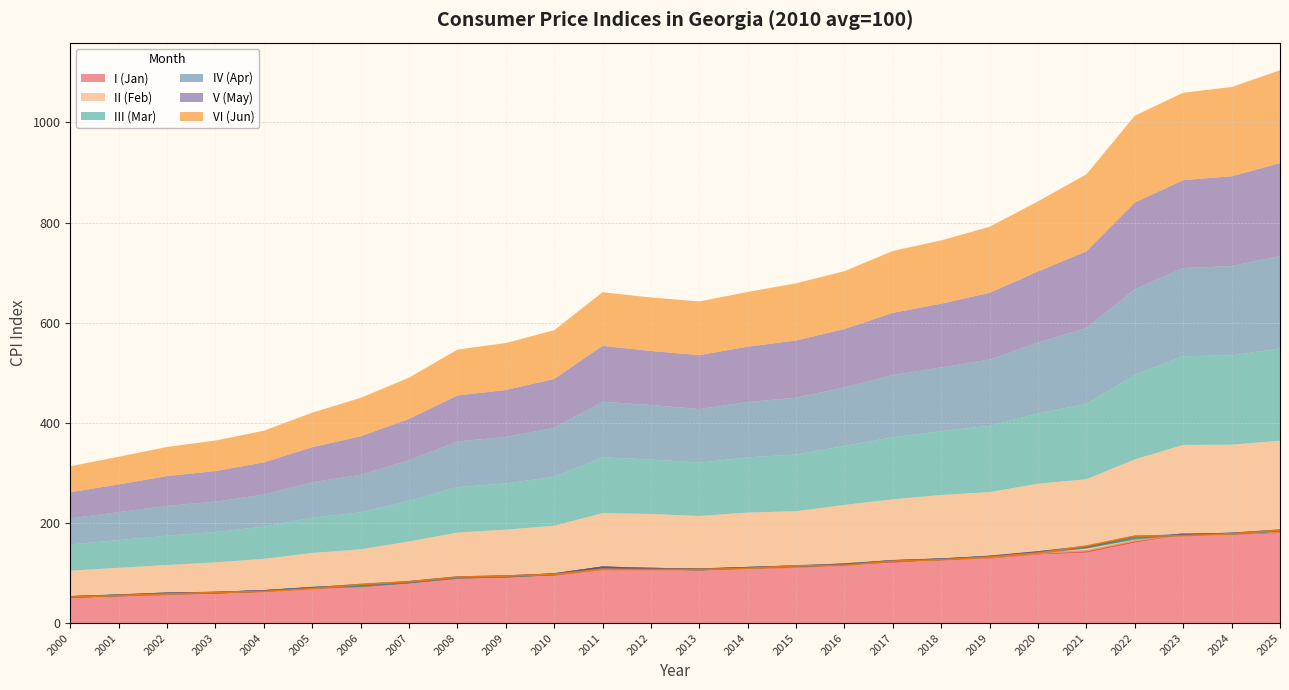

Between 2006 and 2022, which series saw the biggest shift?

VI (Jun)